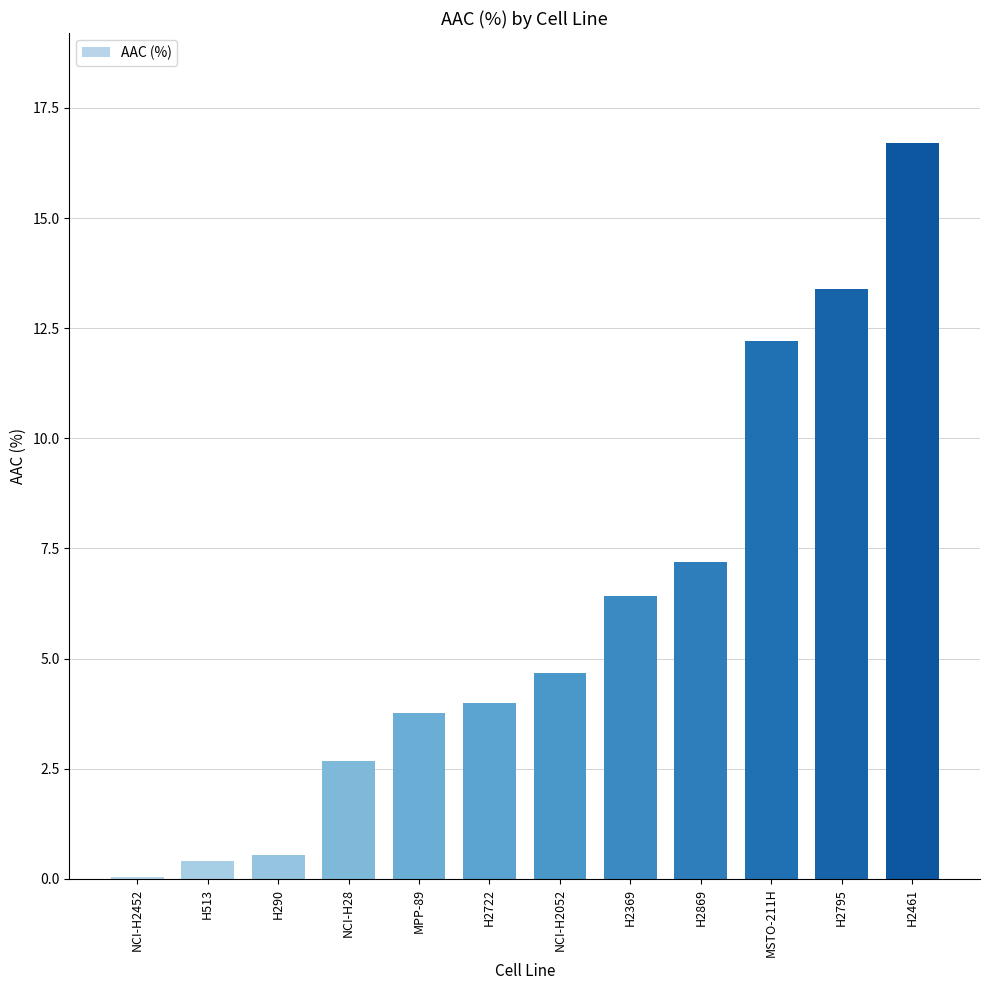

What is the sum of all values?

72.0